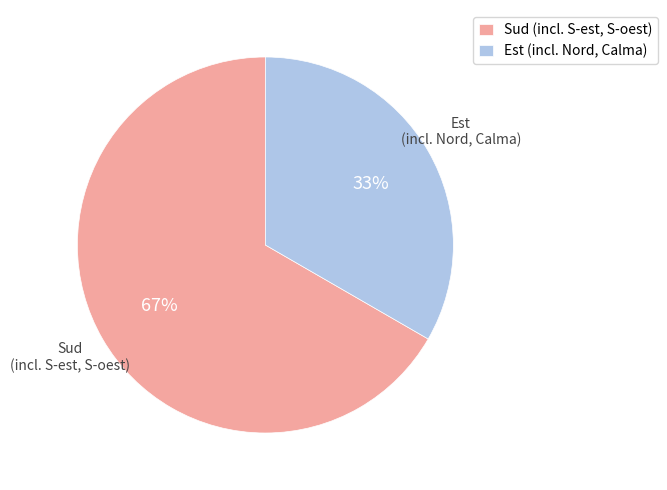

Is there a majority slice in this chart?

Yes